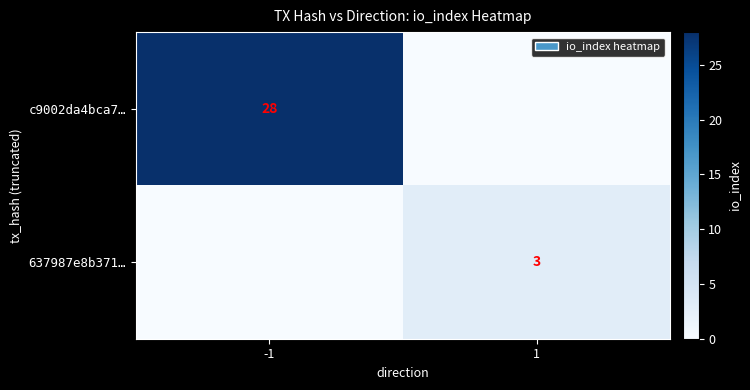

Is the value of 637987e8b371… at 1 greater than the value of c9002da4bca7… at -1?

No